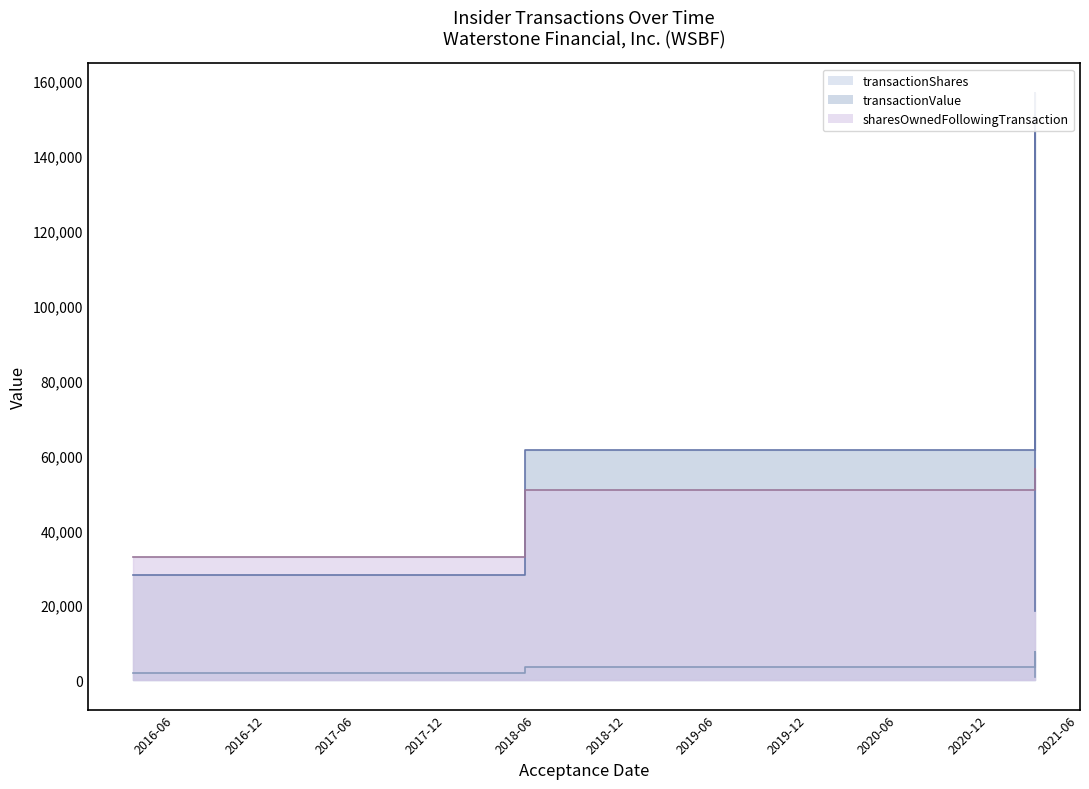

The sharesOwnedFollowingTransaction series shows 48966 at 2016-03-09. True or false?

False